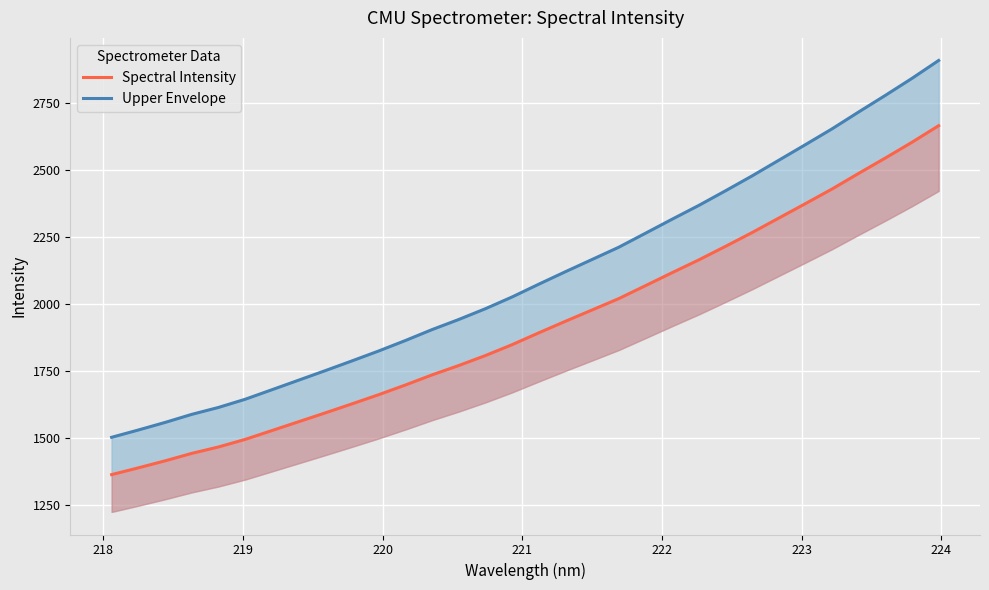

How many categories are shown in the chart?

32